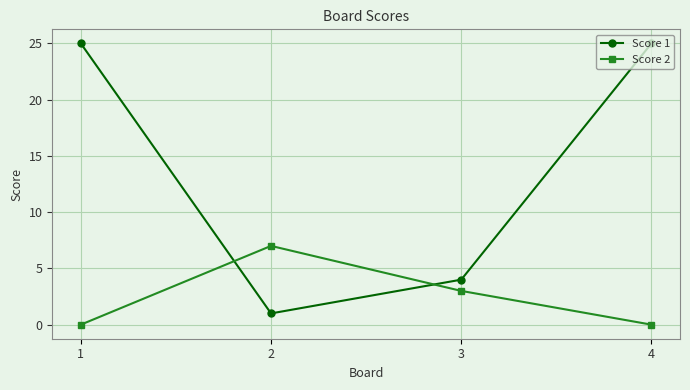

Which series has the largest total across all categories?

Score 1